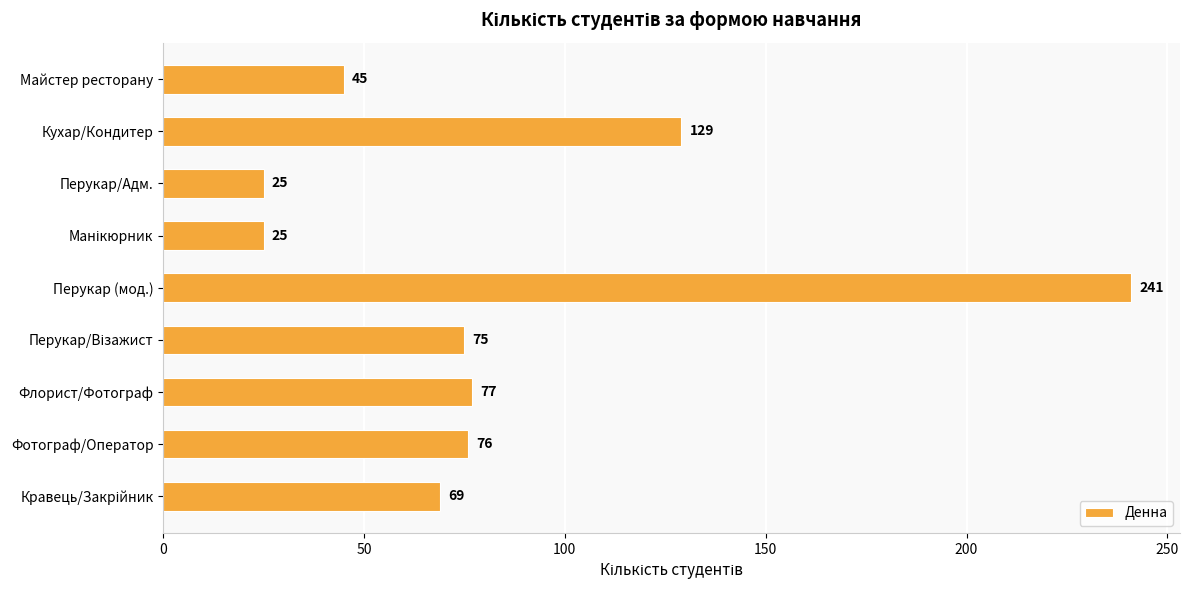

What is the average value?

85